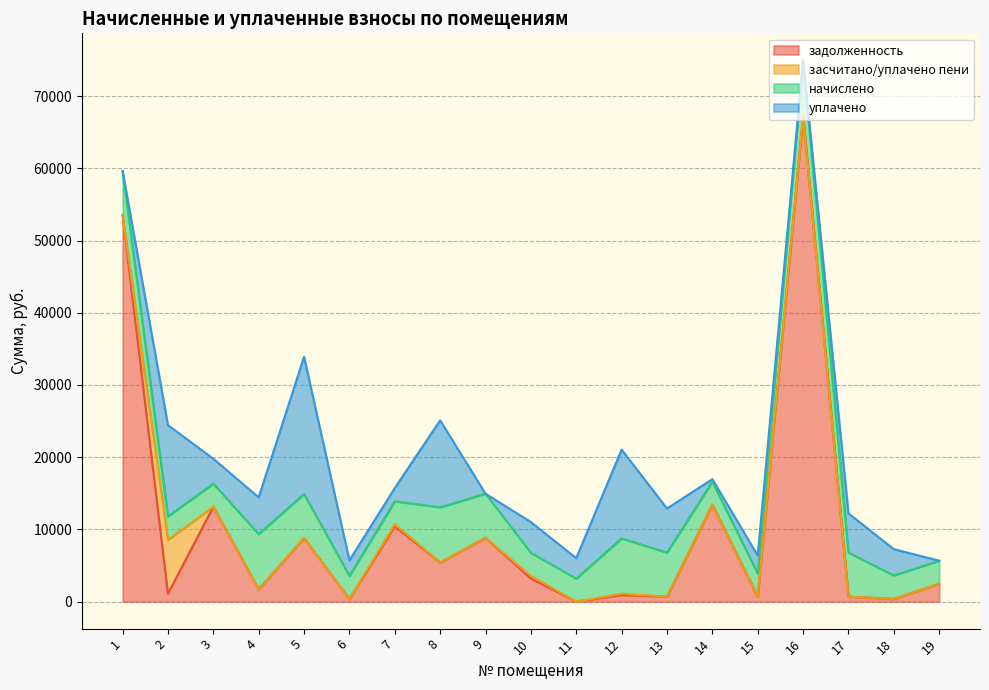

The начислено series shows 7639.2 at 4. True or false?

True